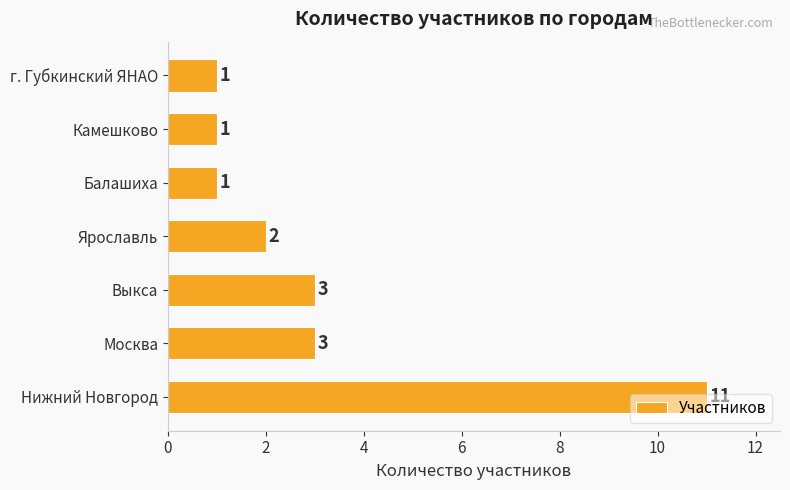

Is it true that the value at Выкса is 3?

True